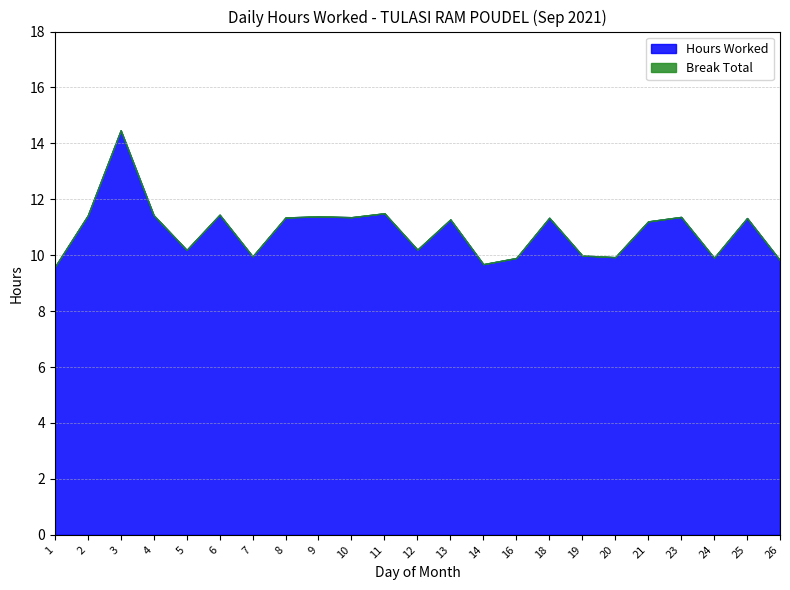

What are all the series names shown in the legend?

Hours Worked, Break Total